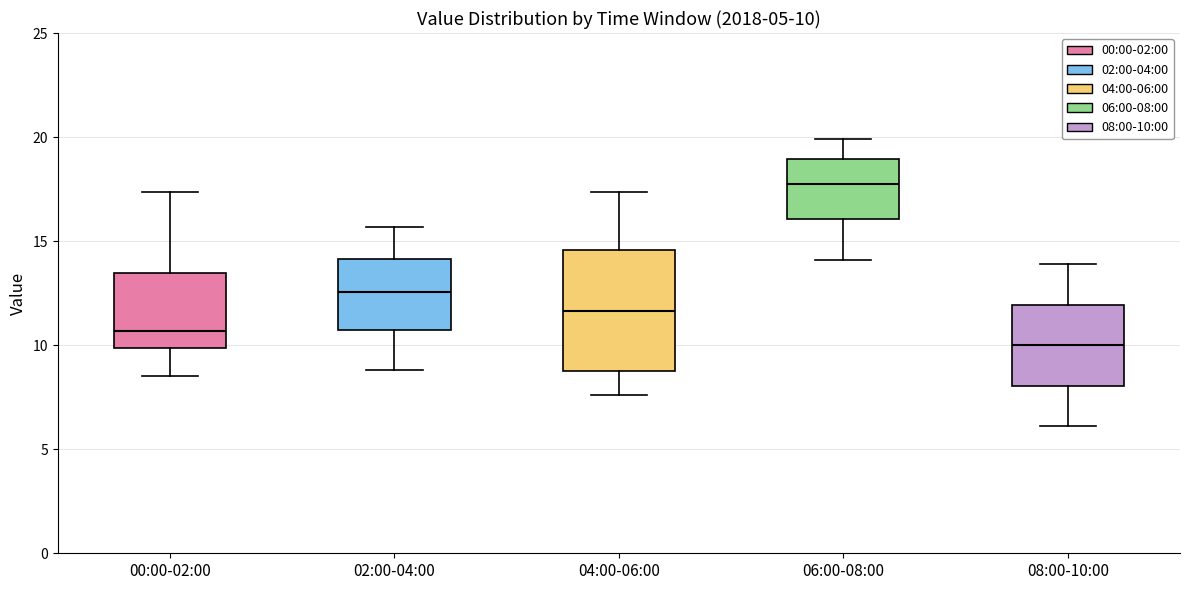

Which box has the lowest median line?

08:00-10:00